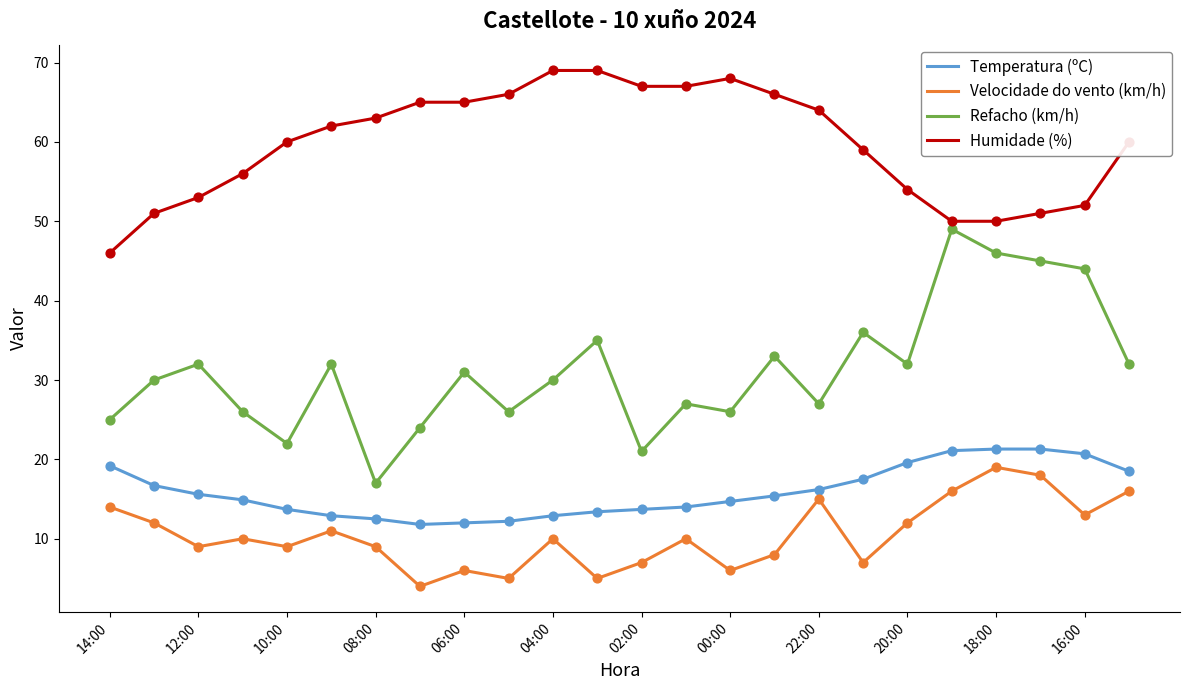

Which series has the largest range (max minus min)?

Refacho (km/h)